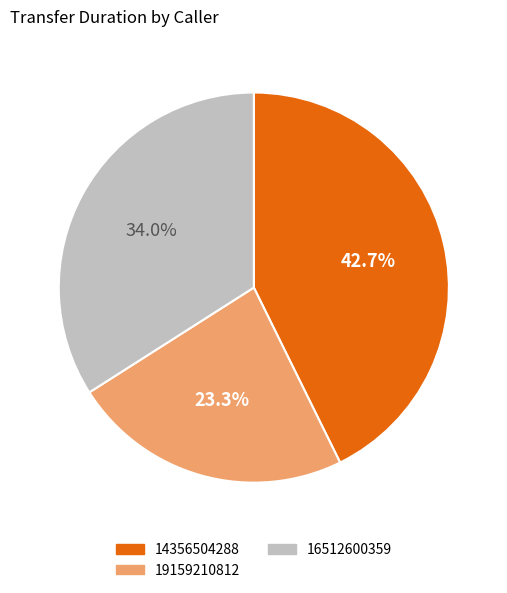

Between 16512600359 and 19159210812, which is larger?

16512600359